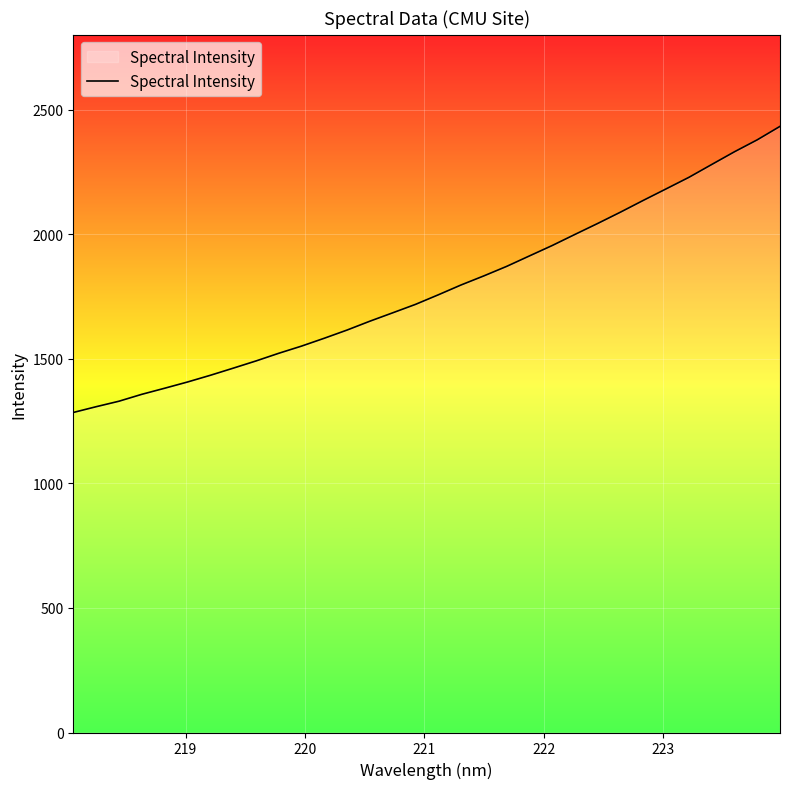

What is the maximum value shown in the chart?

2432.5